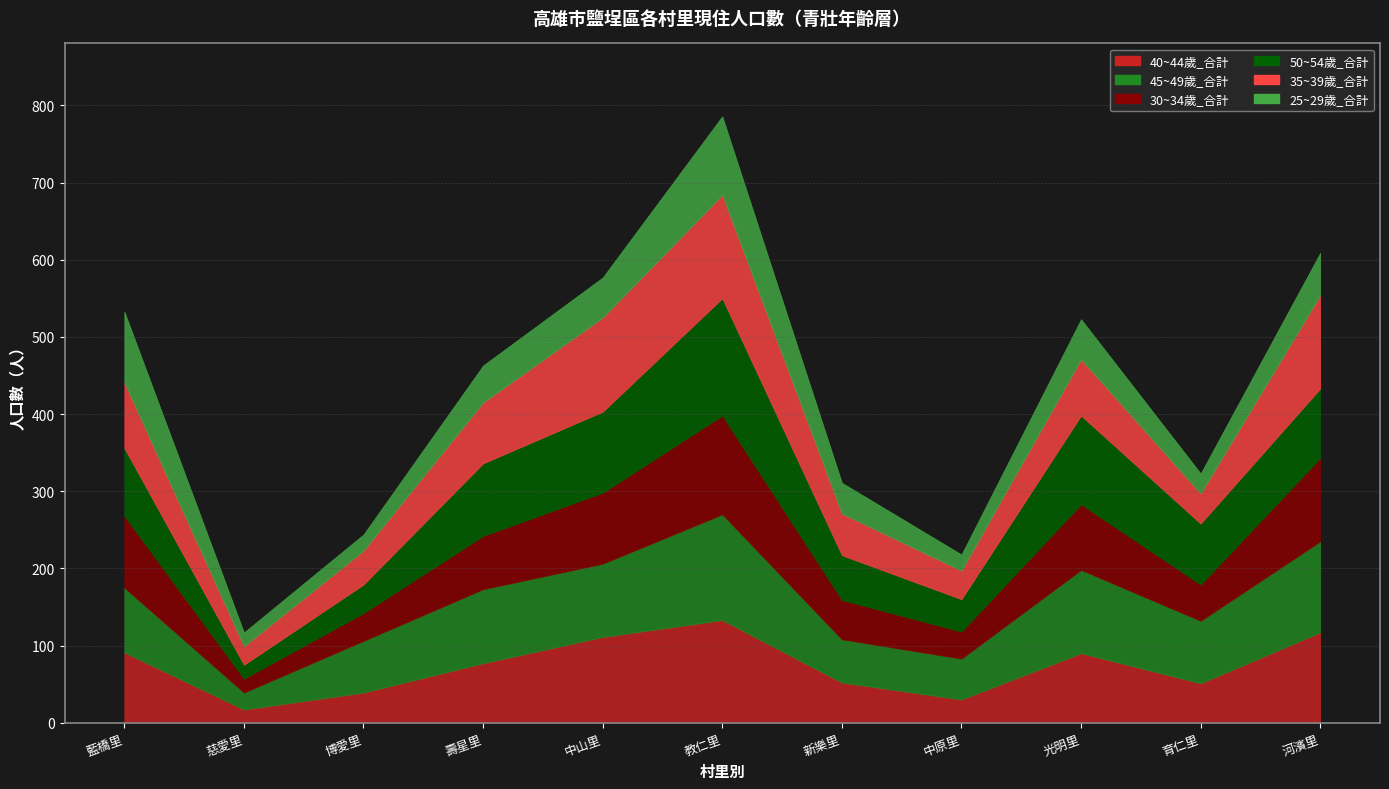

What is the total value across all series at 壽星里?

463